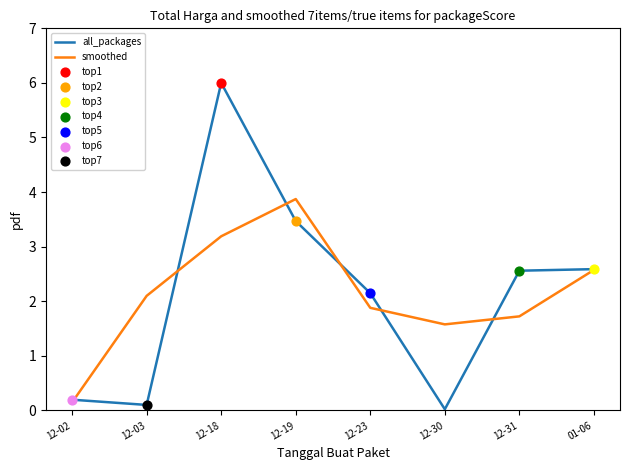

What is the total value across all series at 12-23?

4.0